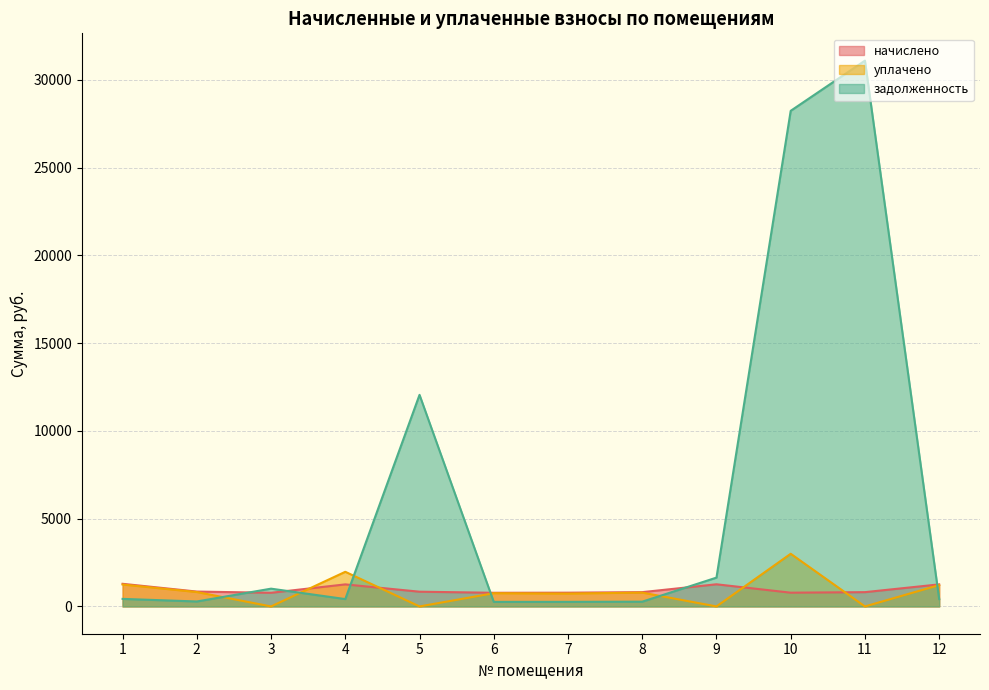

True or false: задолженность has more than 2 points higher than both neighbors.

True